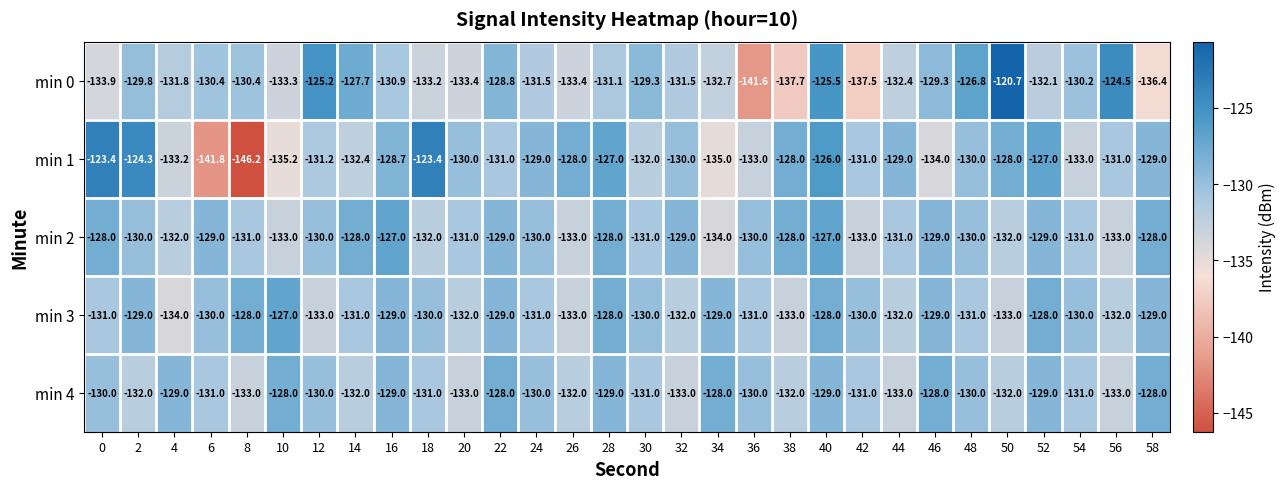

What is the spread (max minus min) of values at 34?

7.0